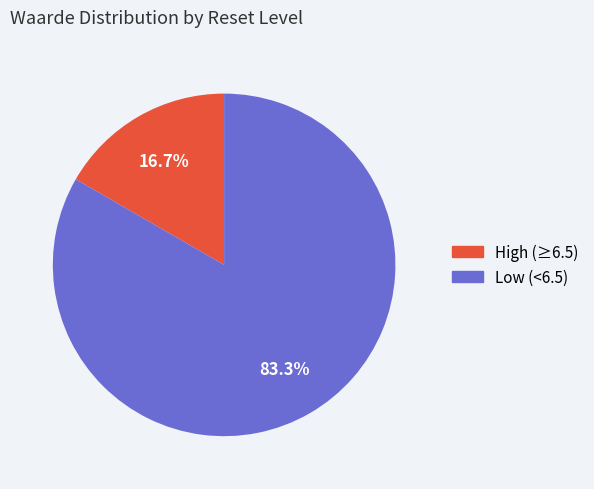

How many slices are in this pie chart?

2